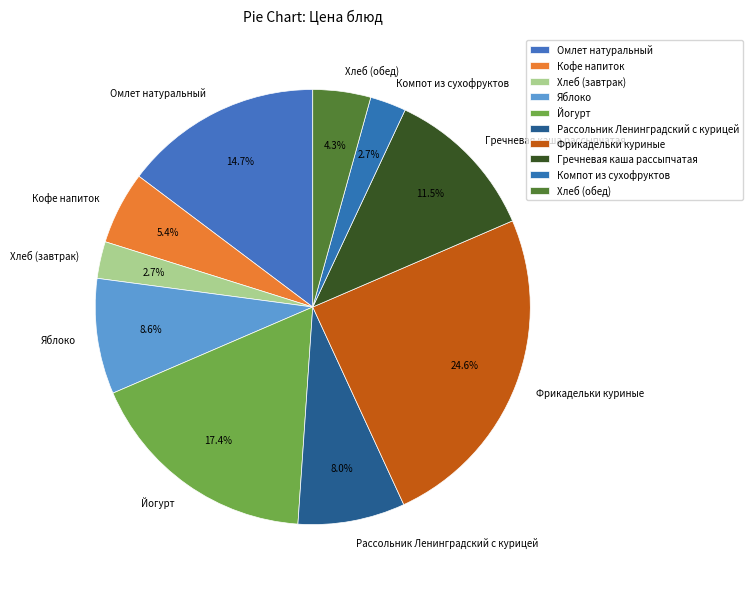

To the nearest percent, what is the combined percentage of Рассольник Ленинградский с курицей and Йогурт?

25%